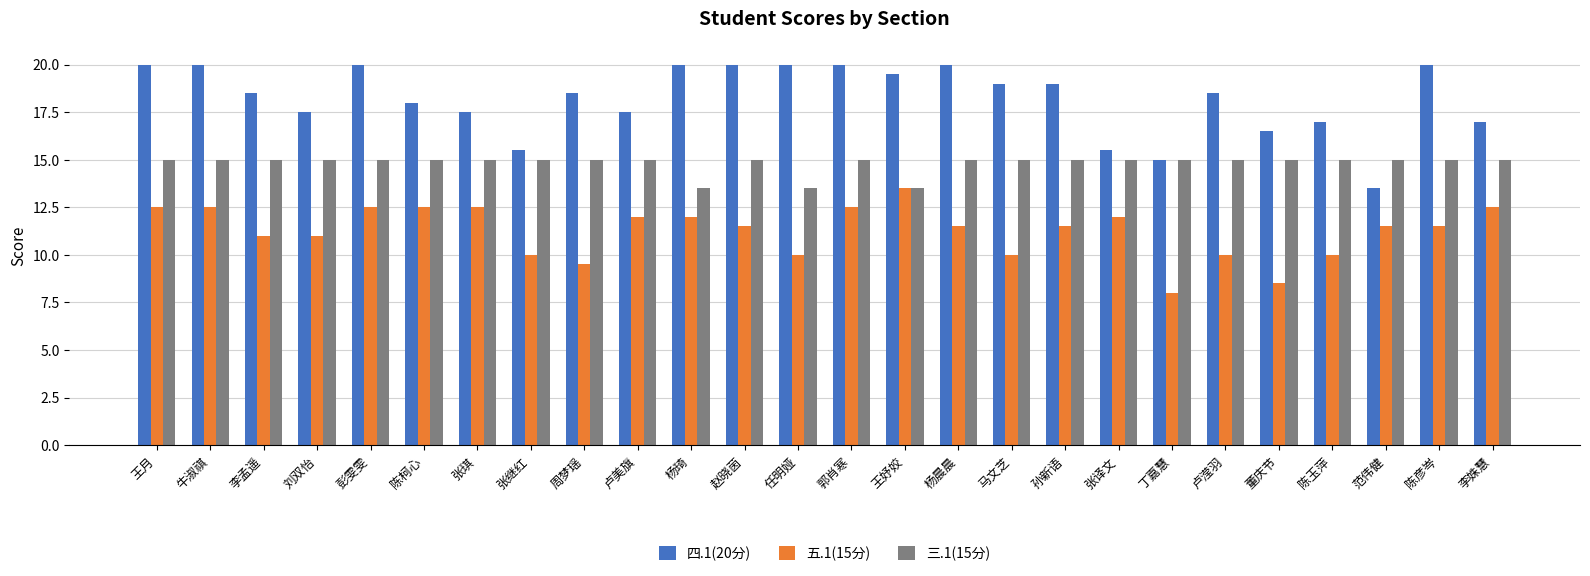

What is the difference between the second highest and minimum values in the 五.1(15分) series?

4.5